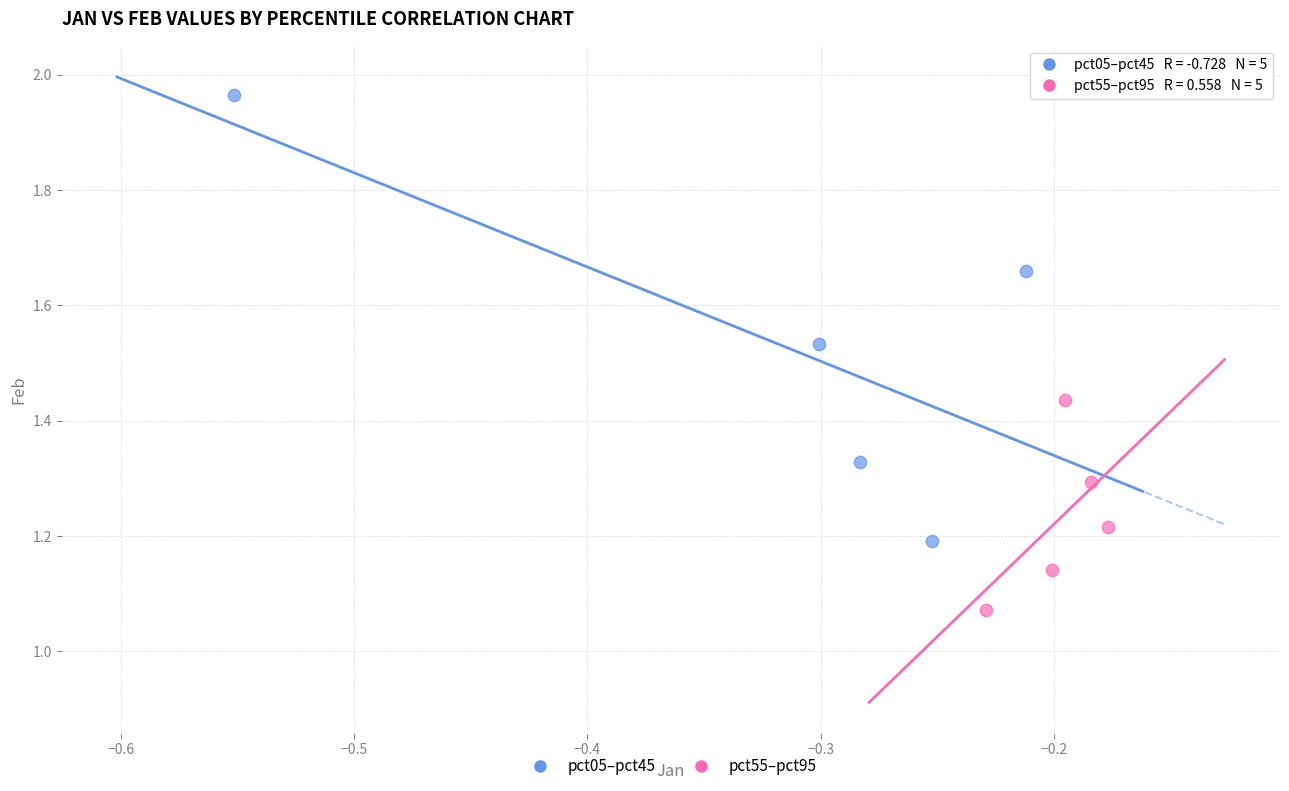

What are all the series names shown in the legend?

pct05–pct45, pct55–pct95